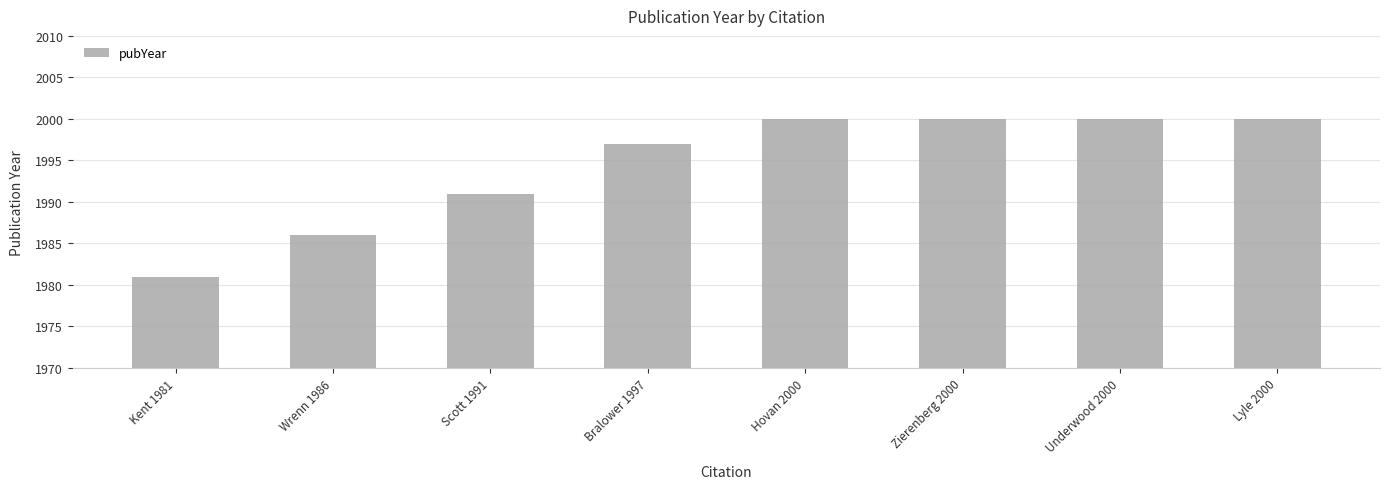

Where is the data nearest to the value 1990?

Scott 1991